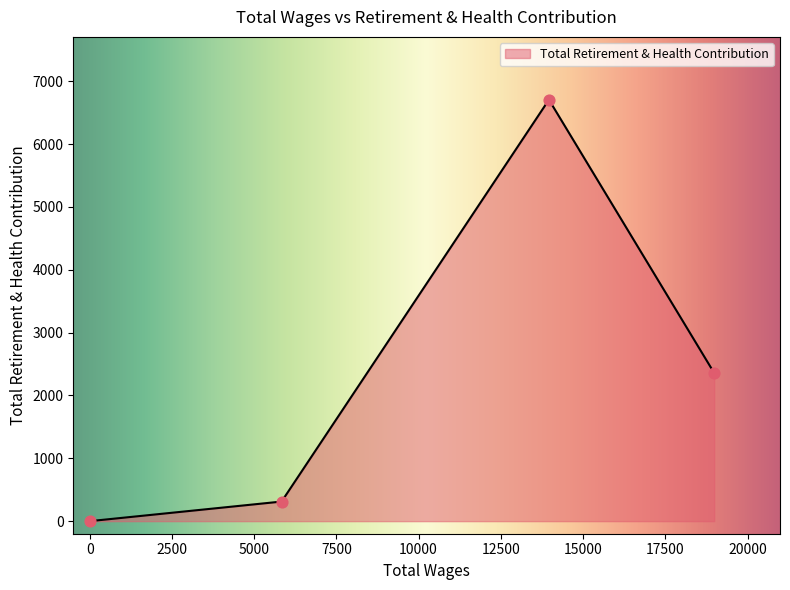

What is the change in value from 18988.0 to 13962.0?

+4350